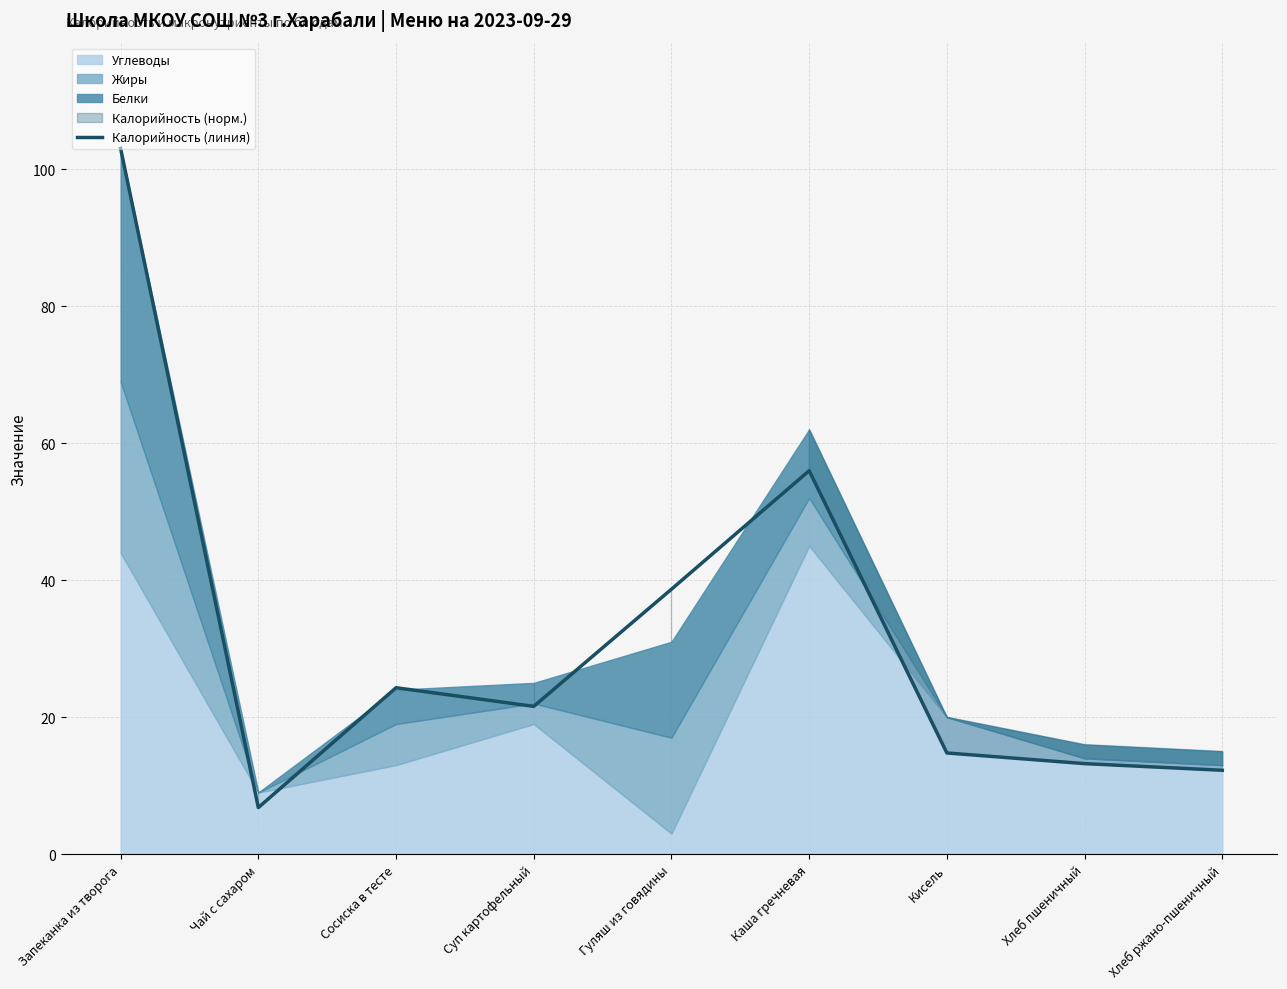

The value at Кисель is 26.4. True or false?

False